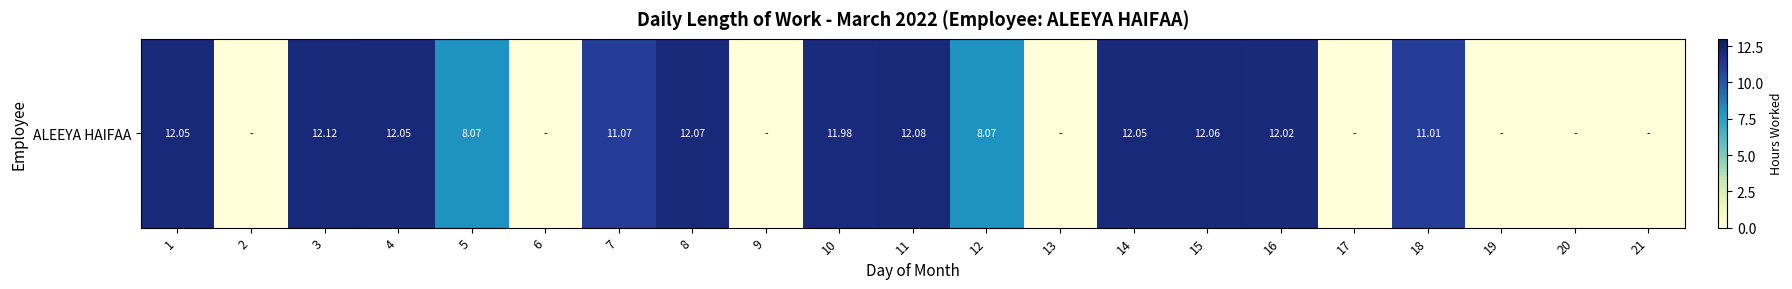

What is the difference between the values at 18 and 21?

11.0